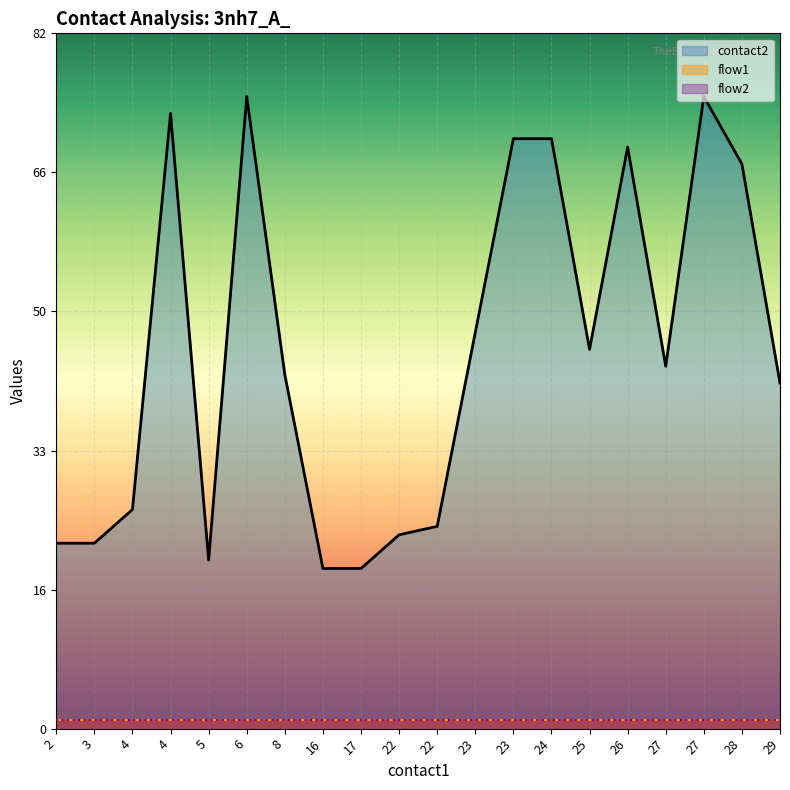

True or false: contact2 and flow1 cross at least once.

False